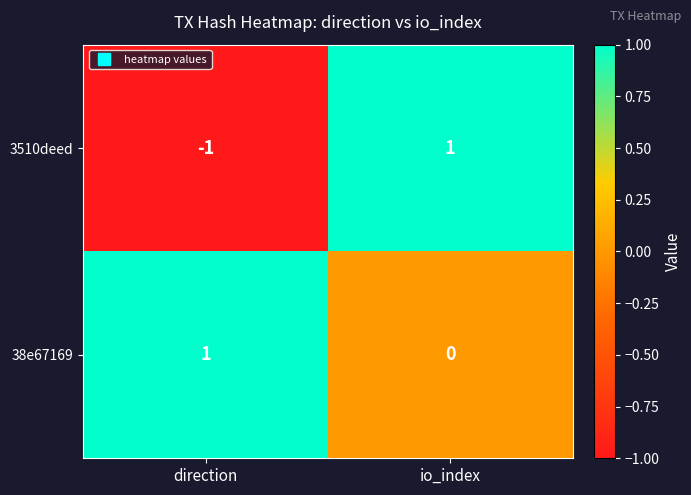

At how many categories does at least one series exceed 0?

2